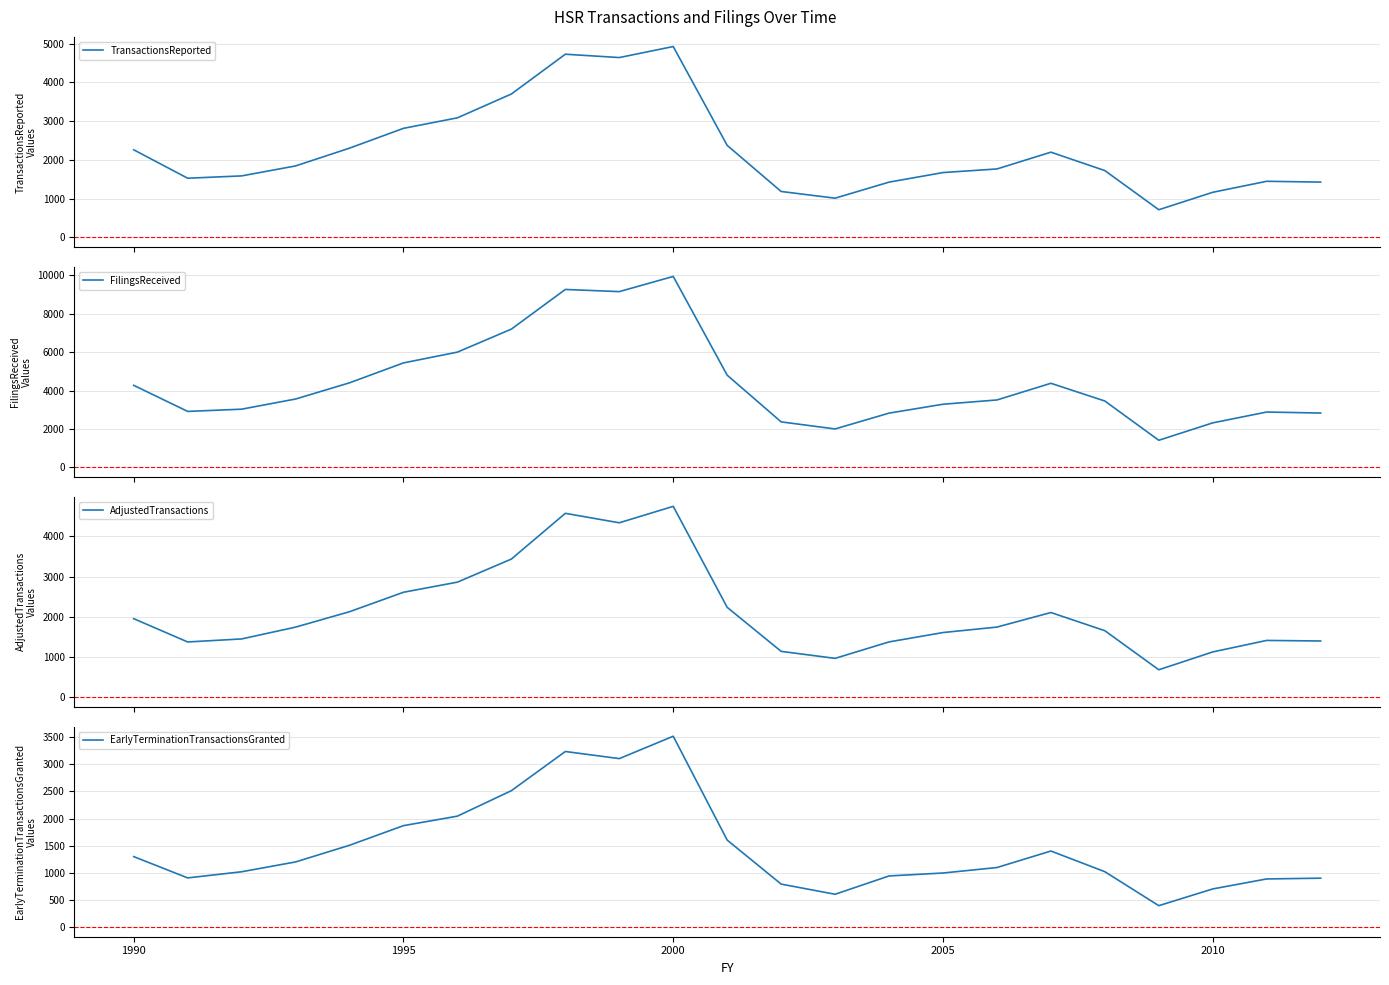

How many lines are shown in the chart?

4